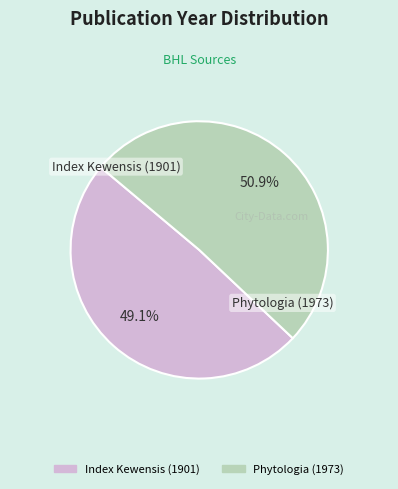

What percentage is NOT represented by Index Kewensis (1901)?

50.9%